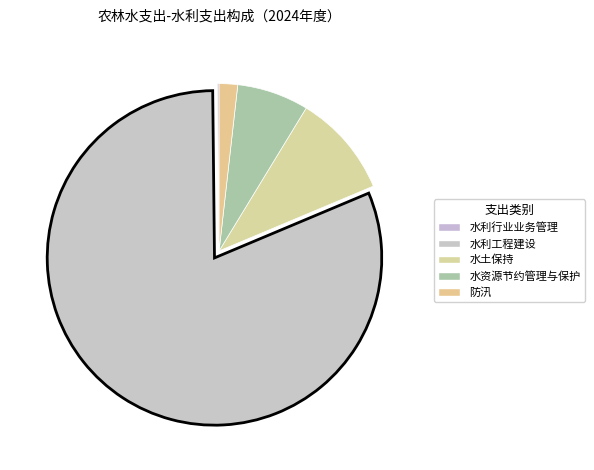

Rank the categories by value from lowest to highest.

水利行业业务管理, 防汛, 水资源节约管理与保护, 水土保持, 水利工程建设